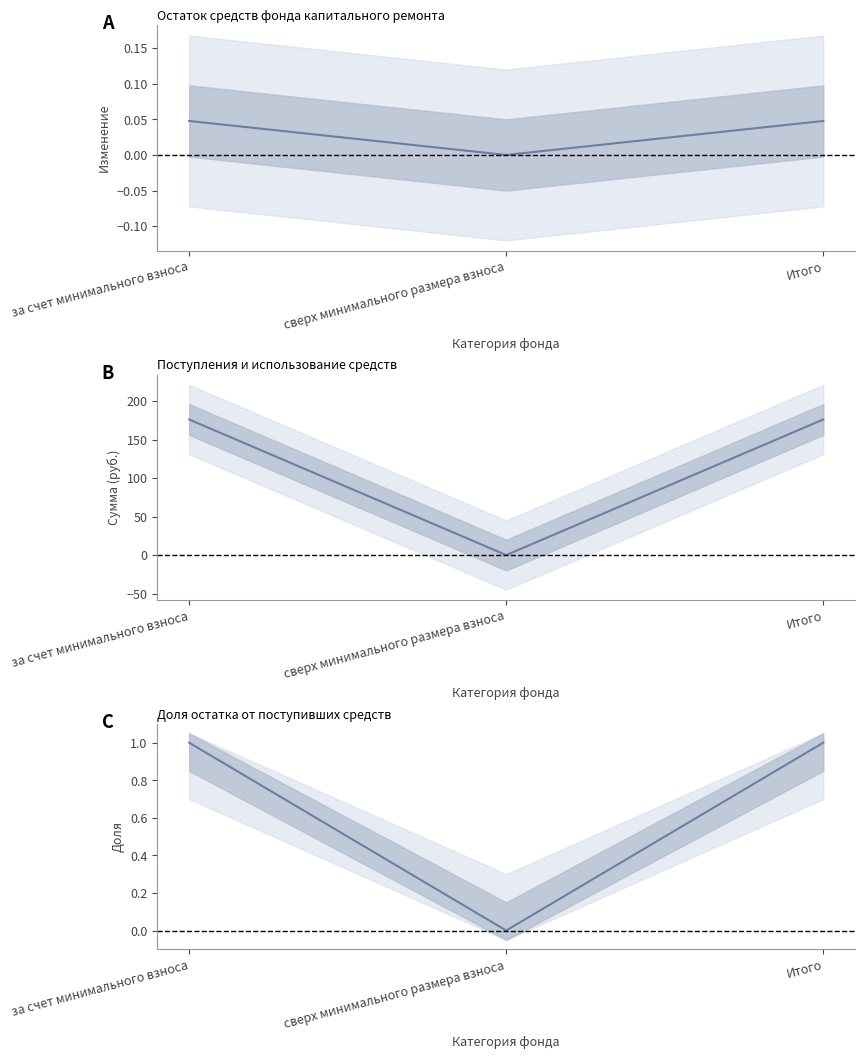

What is the difference between the highest and lowest values at за счет минимального взноса?

176.1